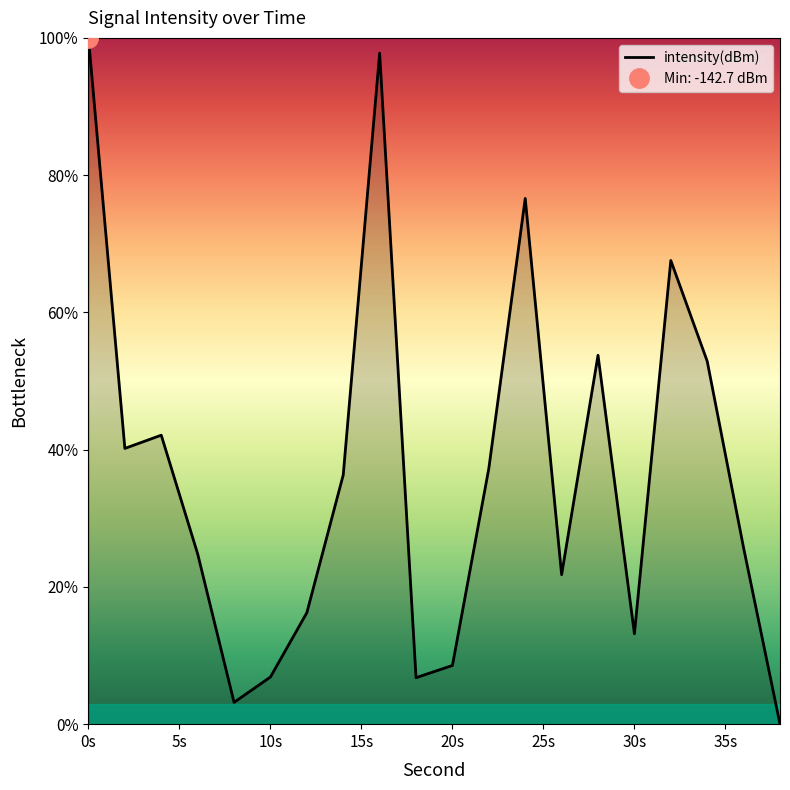

Which label corresponds to the smallest value in the chart?

38